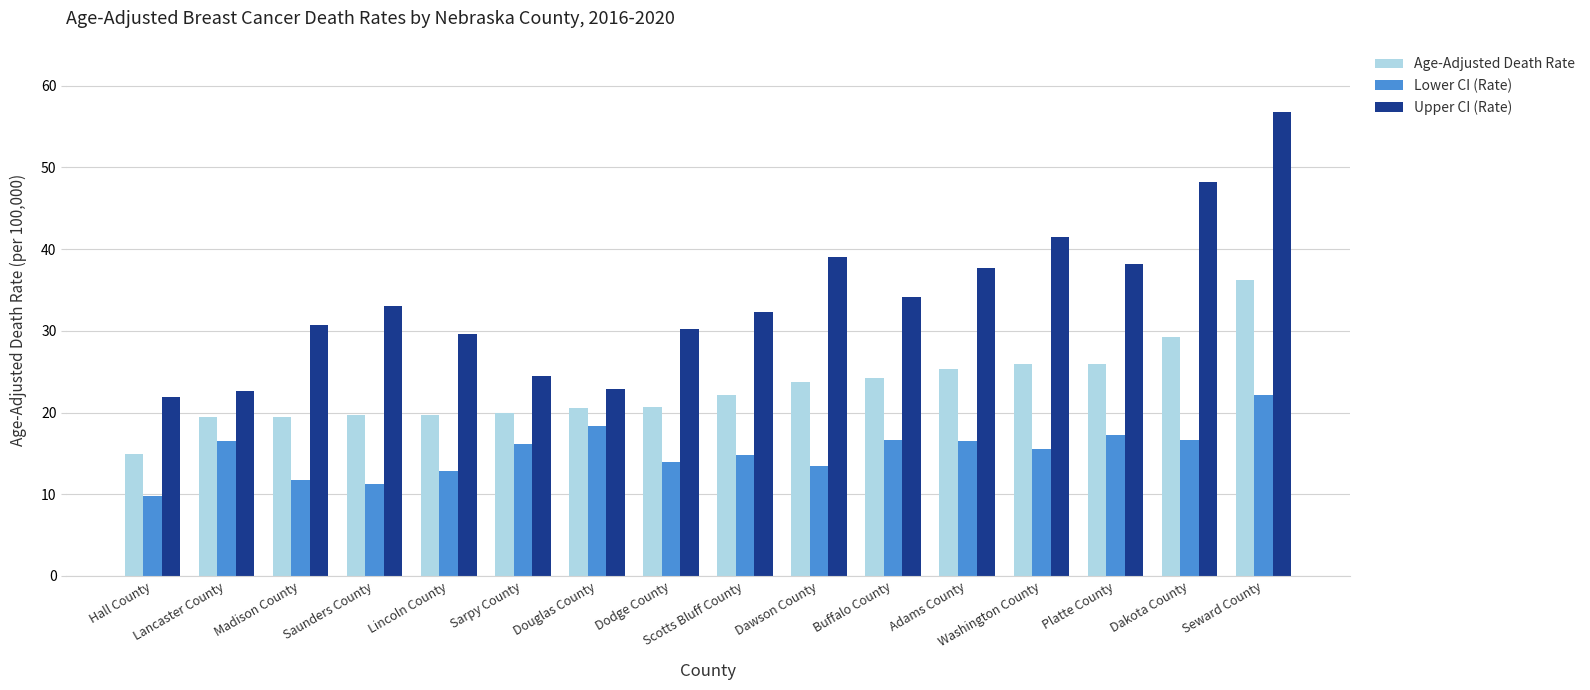

List the series in order of their peak value, highest first.

Upper CI (Rate), Age-Adjusted Death Rate, Lower CI (Rate)